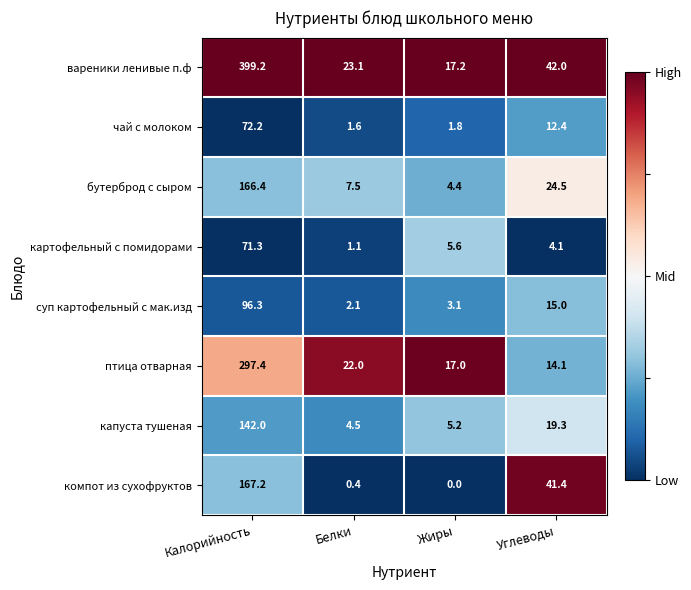

What is the sum of all птица отварная values?

350.5